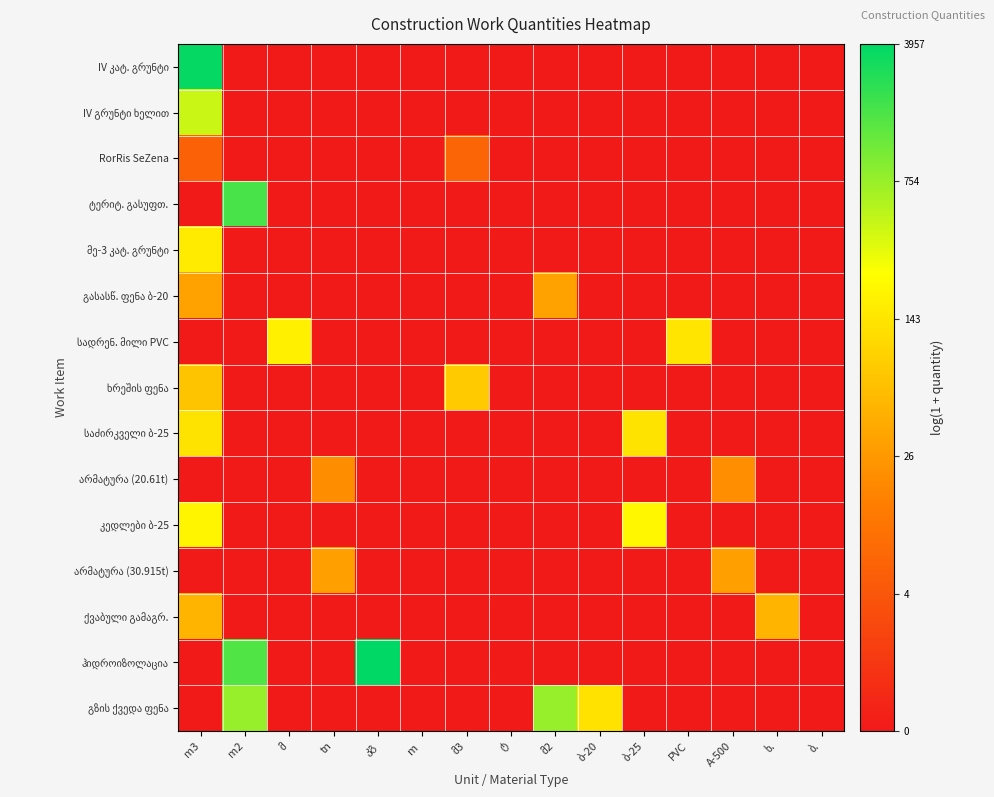

Is the value of ქვაბული გამაგრ. at ბ-25 greater than the value of კედლები ბ-25 at m?

No